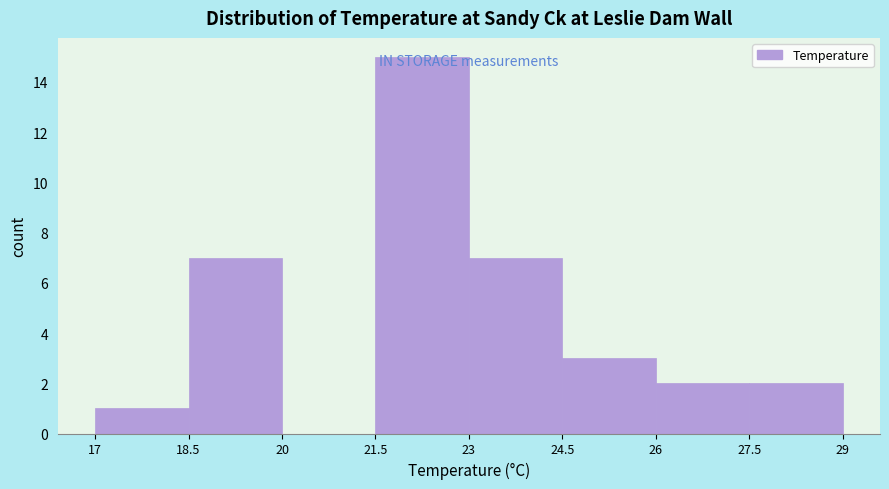

Reading left to right, list every bar in this chart as the range it spans on the x-axis followed by its height. The values are not printed on the chart, so give them approximately, as read against the axis.

17 to 18.5: 1
18.5 to 20: 7
20 to 21.5: 0
21.5 to 23: 15
23 to 24.5: 7
24.5 to 26: 3
26 to 27.5: 2
27.5 to 29: 2